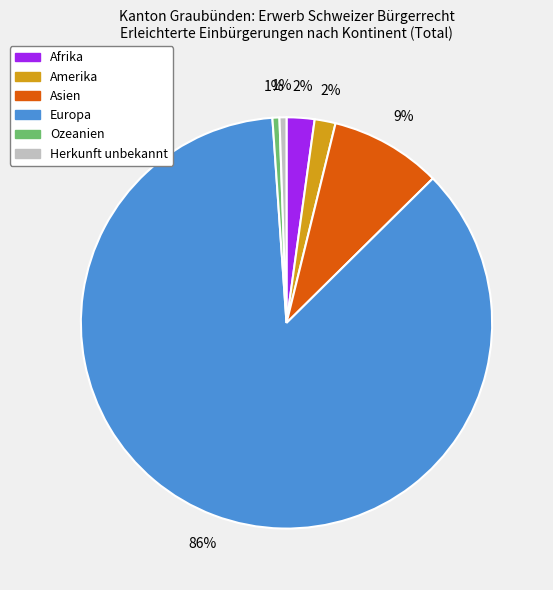

Which has a higher value, Europa or Herkunft unbekannt?

Europa